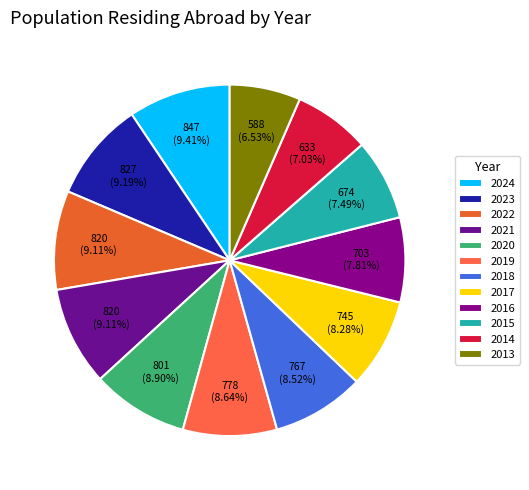

How many segments does this pie chart have?

12